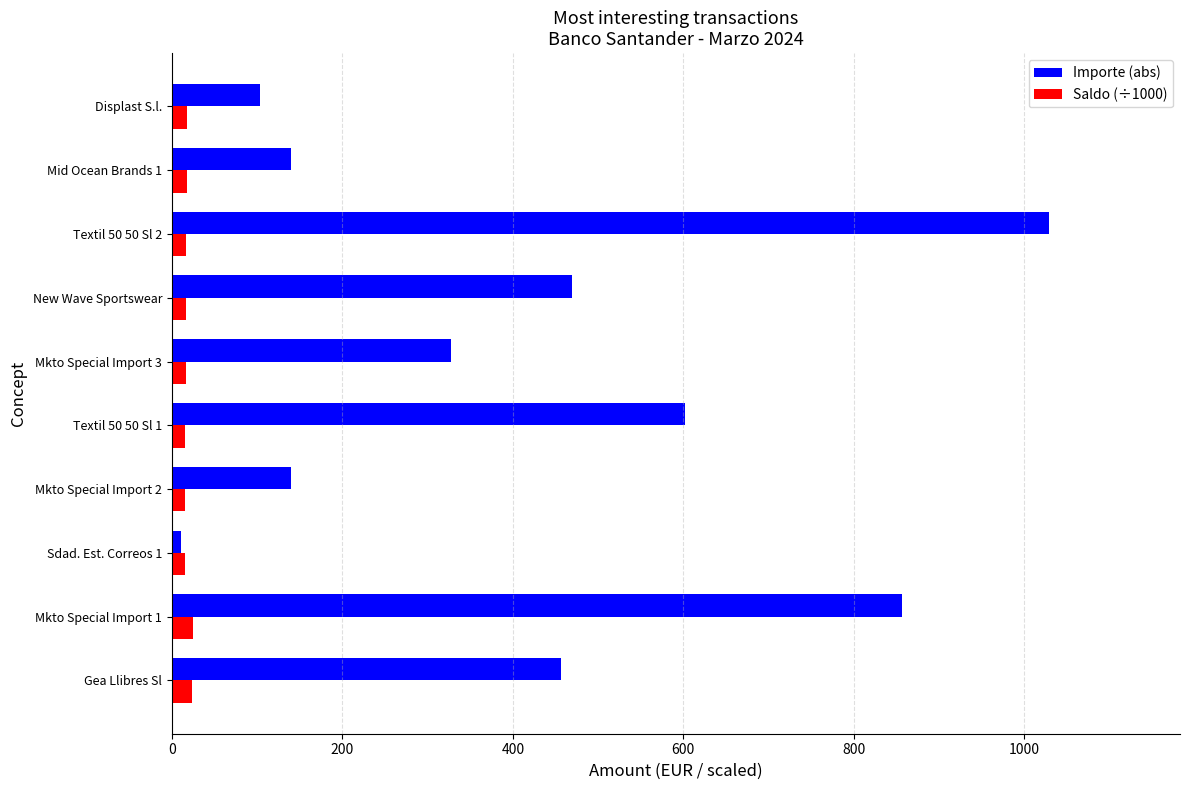

What is the difference between the second highest and minimum values in the Importe (abs) series?

846.1